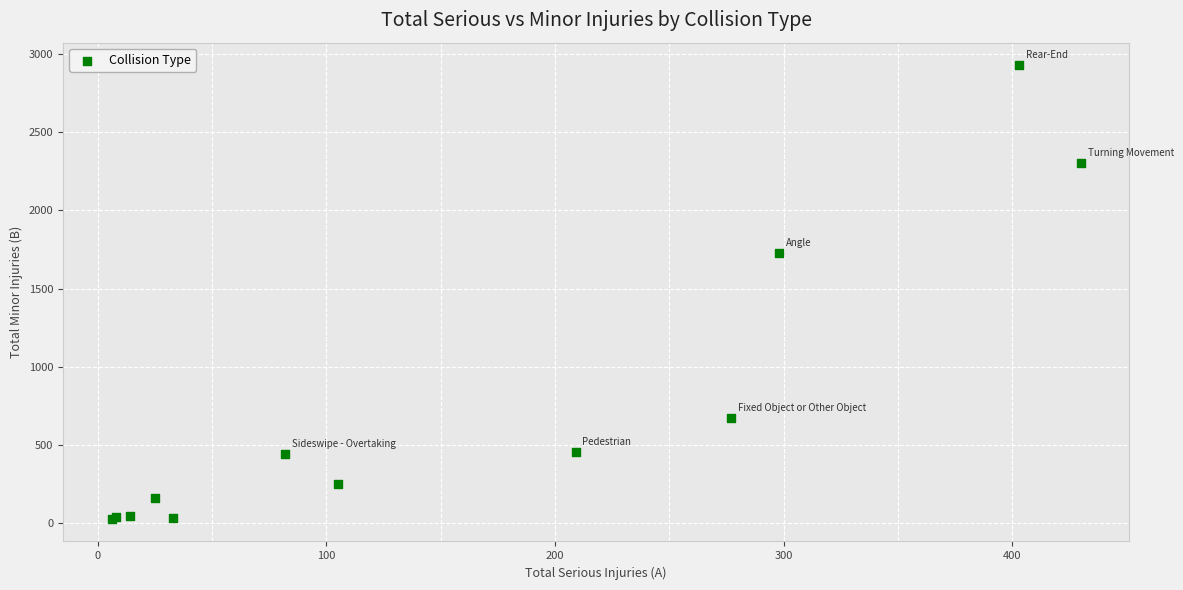

What Y value in the scatter plot is closest to 1478?

1725